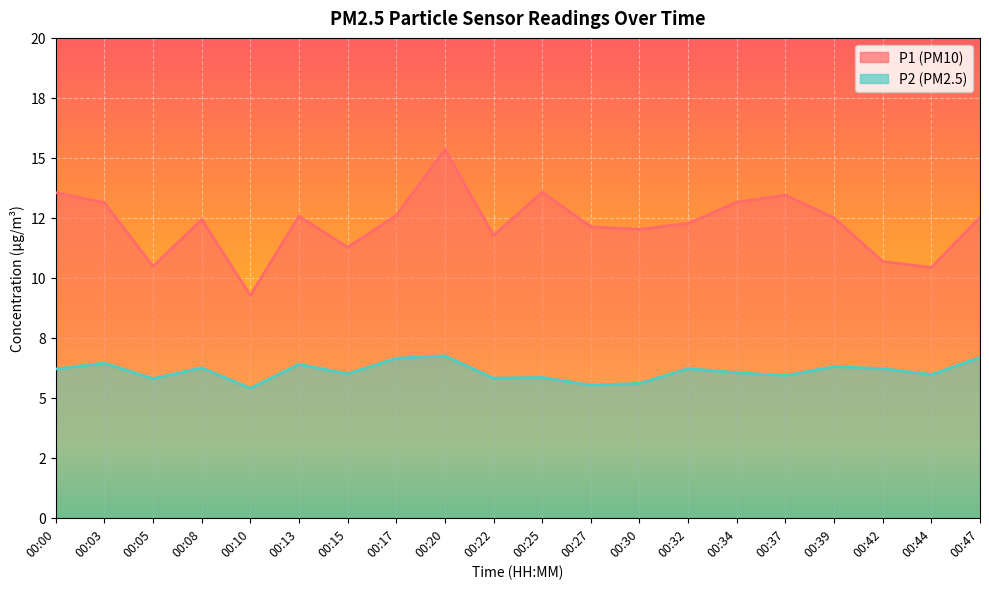

At which label does P1 first exceed 12?

00:00